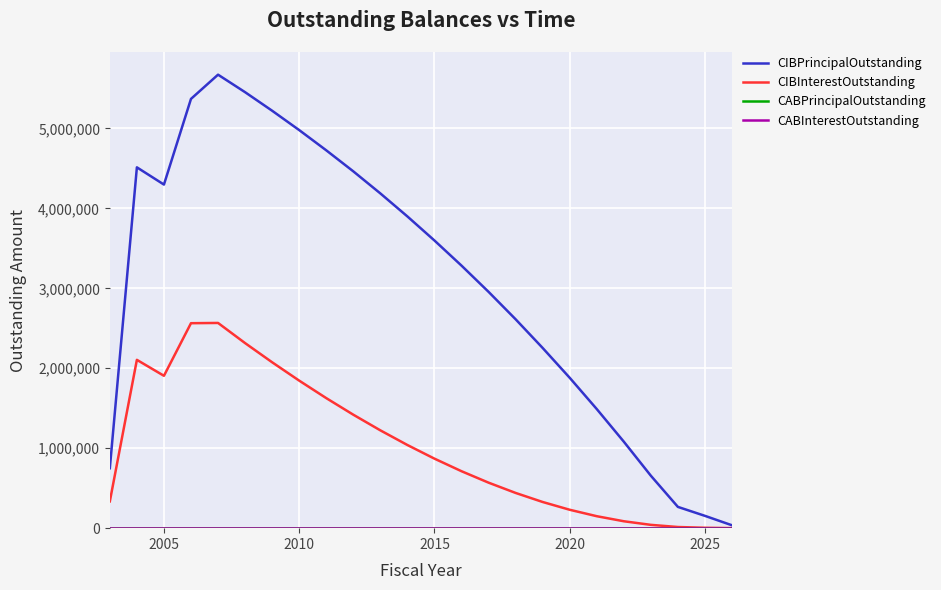

Does the chart display data point markers on the line(s)?

No